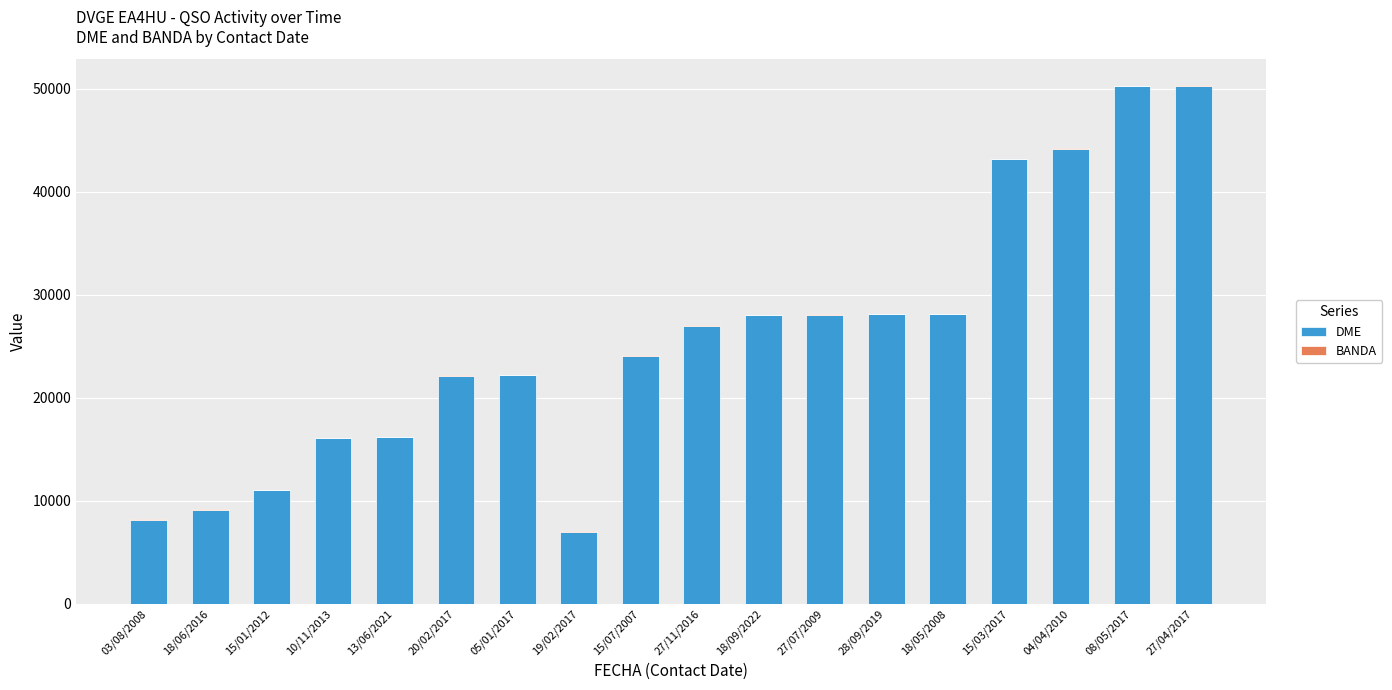

The DME series shows 28091 at 28/09/2019. True or false?

True